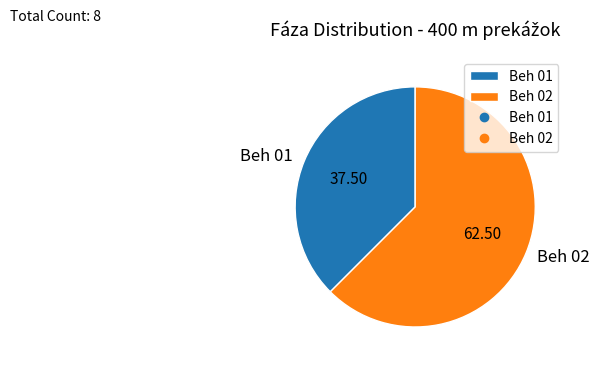

Count the number of slices in the pie.

2